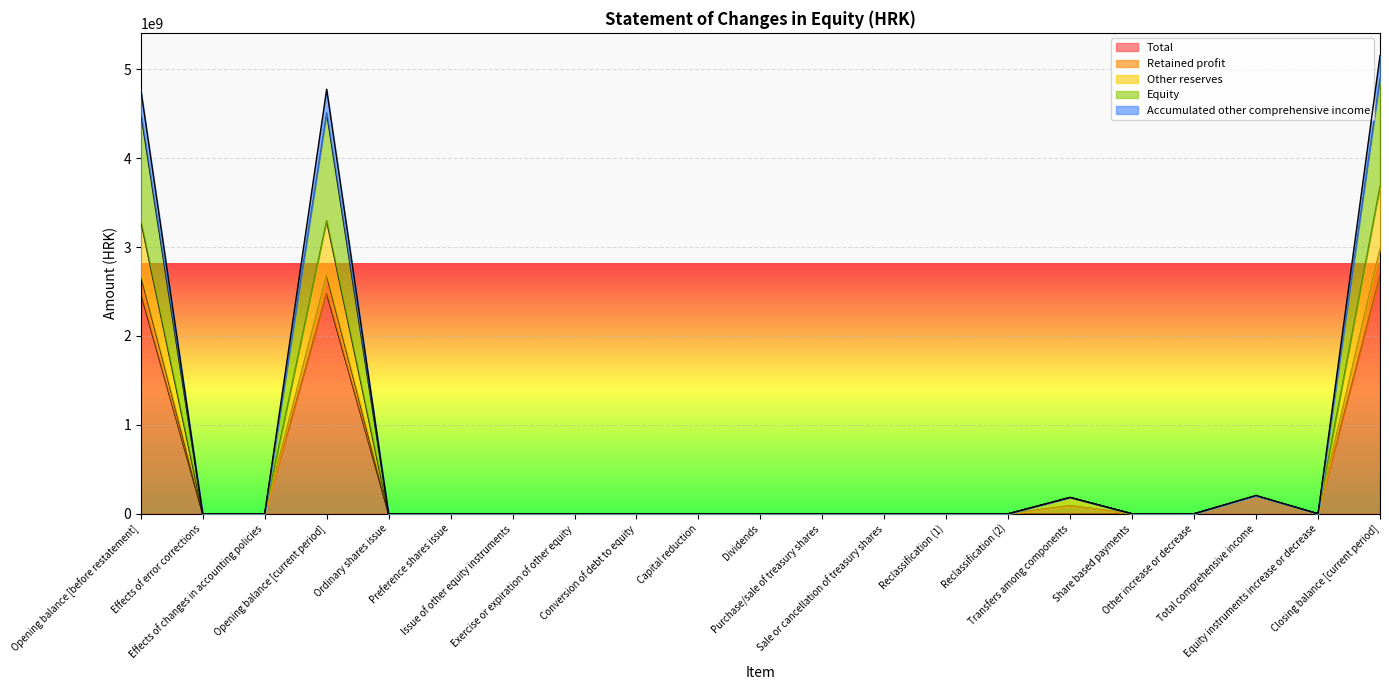

Is the value of Accumulated other comprehensive income at Share based payments greater than the value of Total at Ordinary shares issue?

No